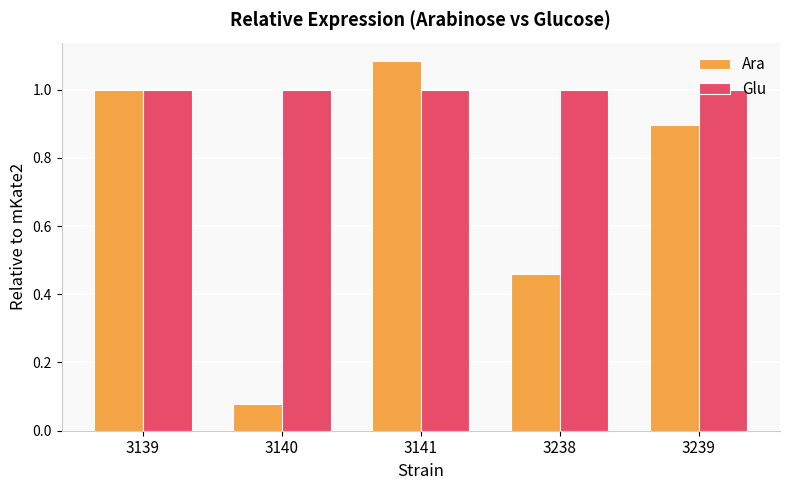

What is the sum of the Glu values at 3139 and 3238?

2.0